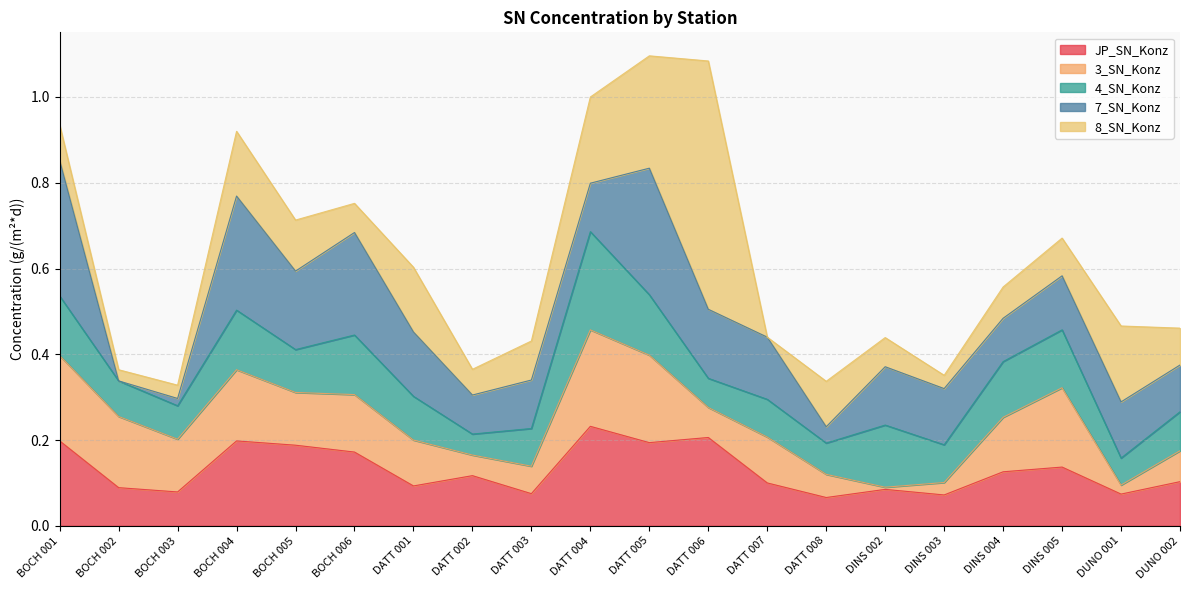

At which label does 3_SN_Konz reach its peak?

DATT 004